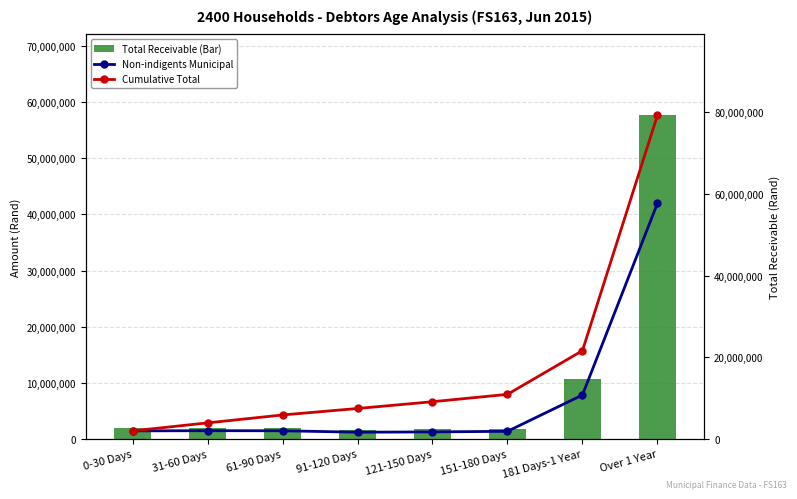

Does the chart contain any negative values?

No